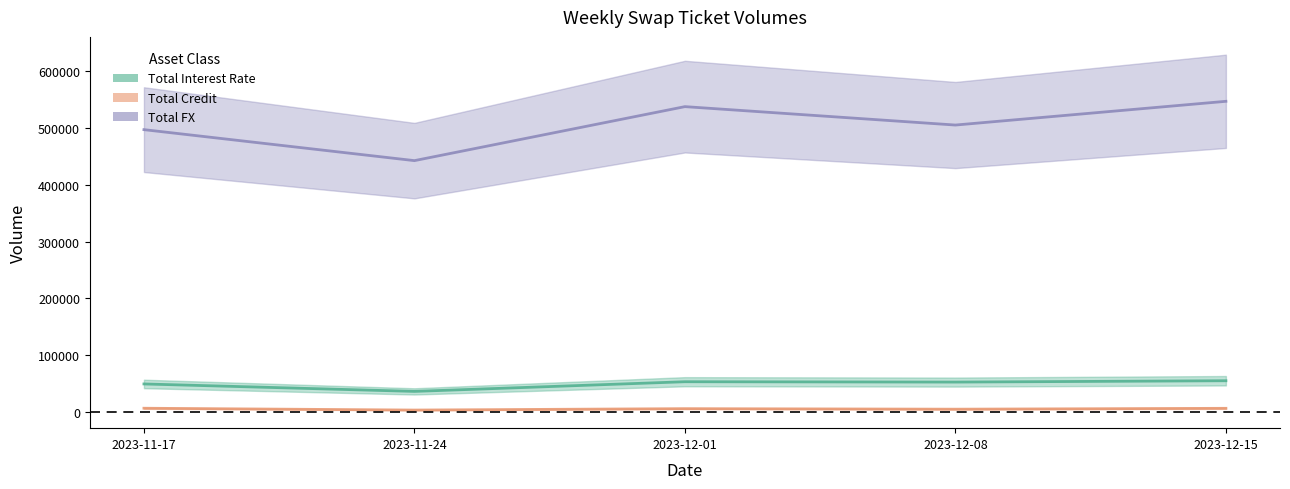

Is this an area chart (filled region under the line)?

No